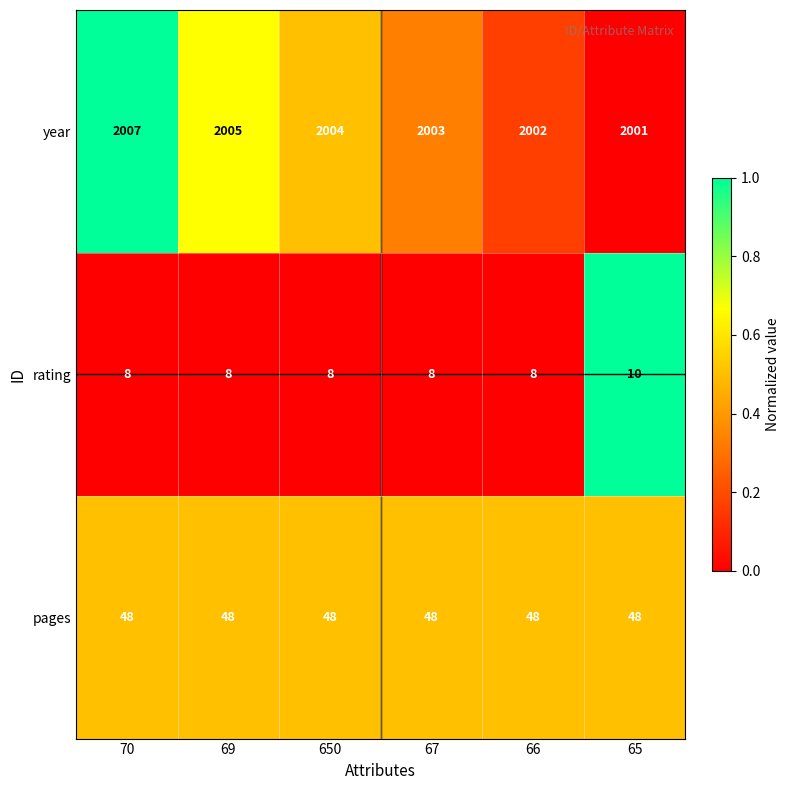

The year series shows 2007 at 70. True or false?

True